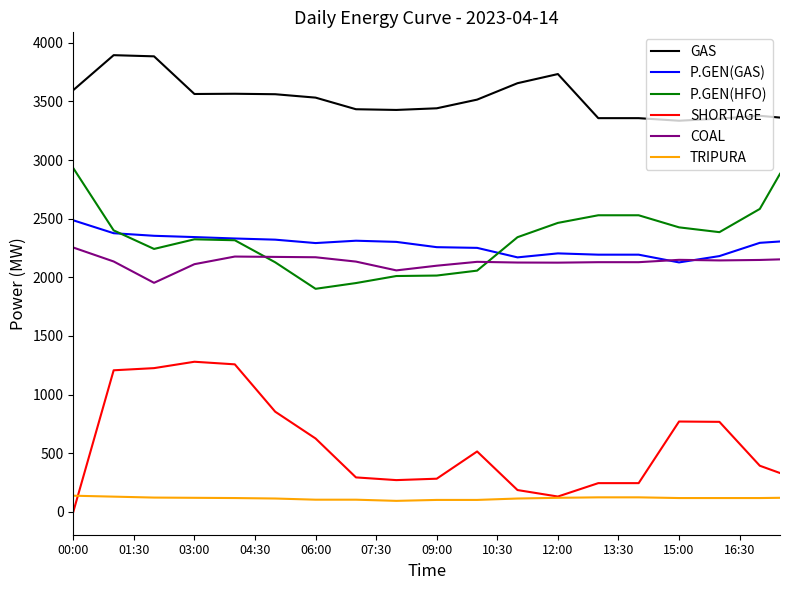

What is the maximum value shown in the chart?

3894.0